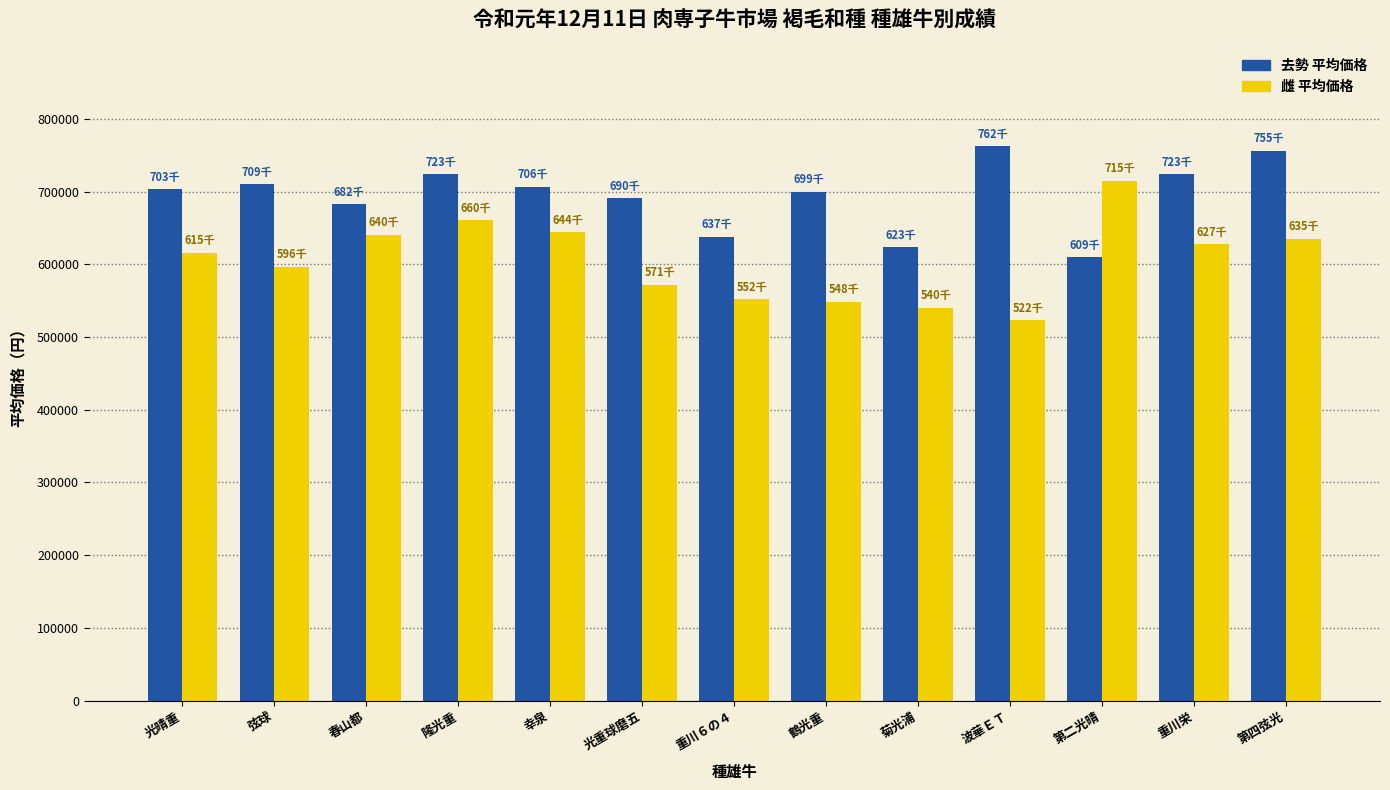

What position from the right is 菊光浦?

5